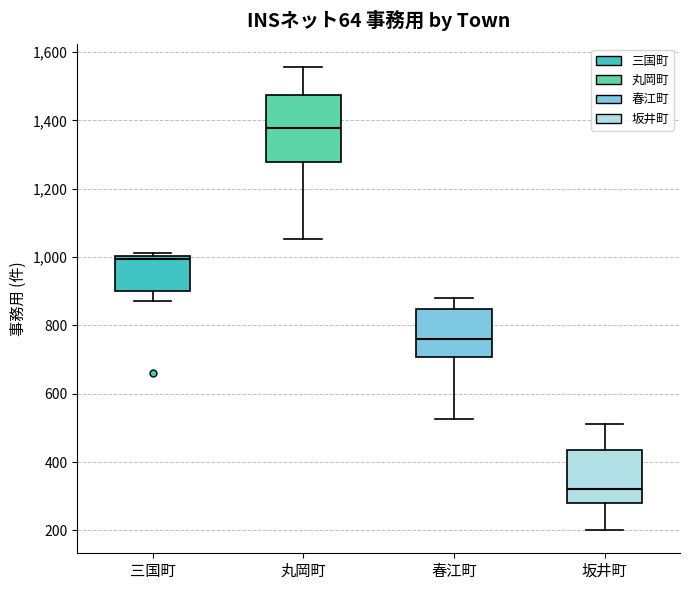

Reading left to right, read every box against the y-axis: the position of its median line, the range the box covers, and the ends of its whiskers. The values are not printed on the chart, so give them approximately, as read against the axis.

三国町: median 1000 (just below the box's upper edge), box 900 to 1000, whiskers 880 to 1020
丸岡町: median 1380, box 1280 to 1480, whiskers 1060 to 1560
春江町: median 760, box 700 to 840, whiskers 520 to 880
坂井町: median 320, box 280 to 440, whiskers 200 to 520